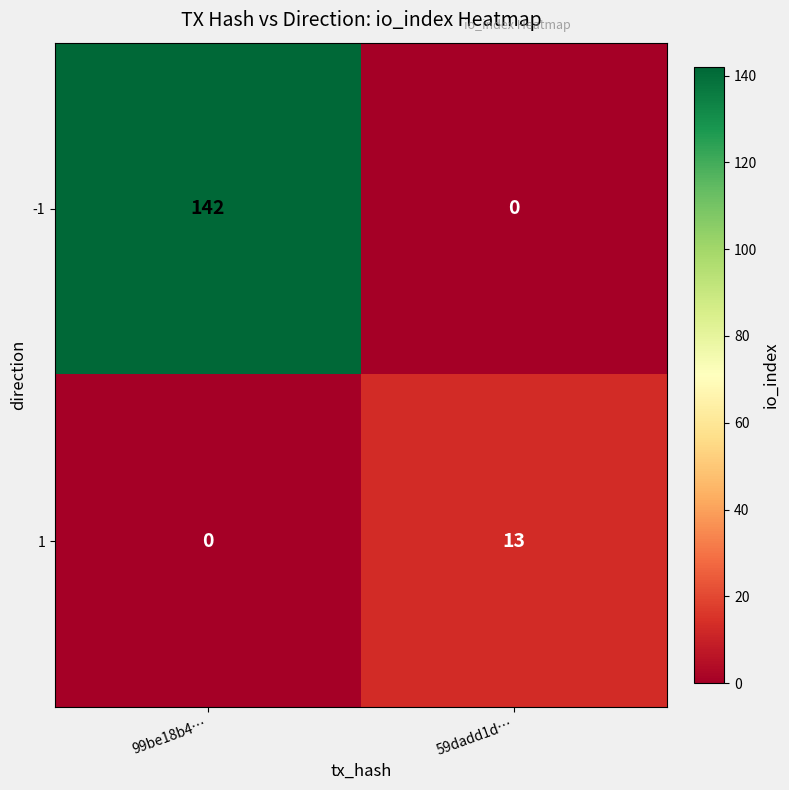

What is the spread (max minus min) of values at 99be18b4…?

142